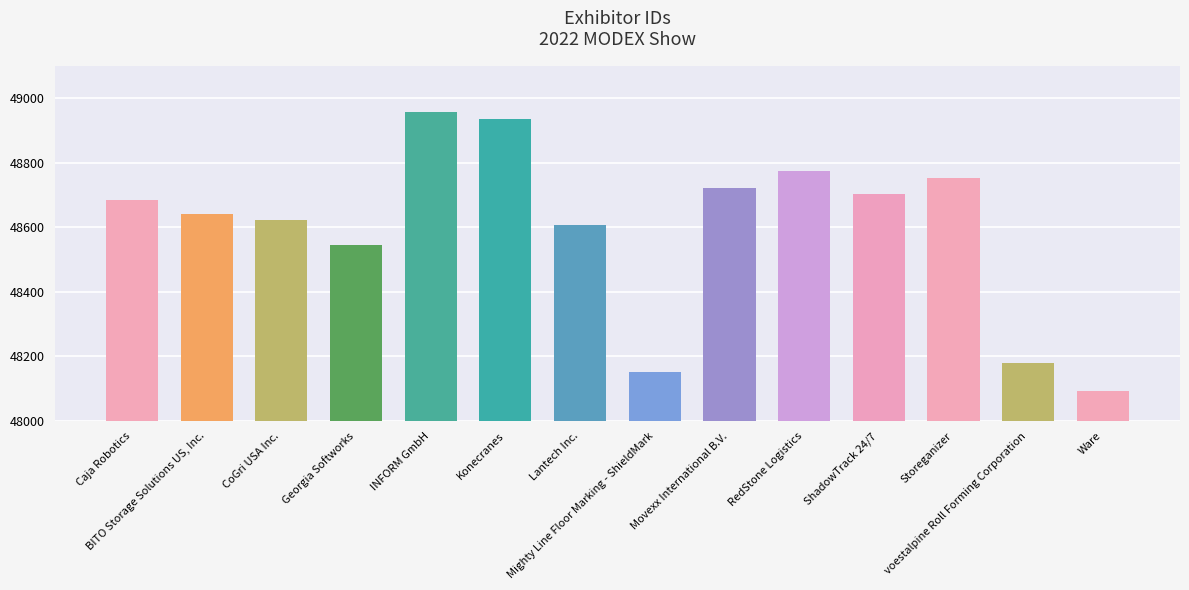

Does the chart contain any negative values?

No